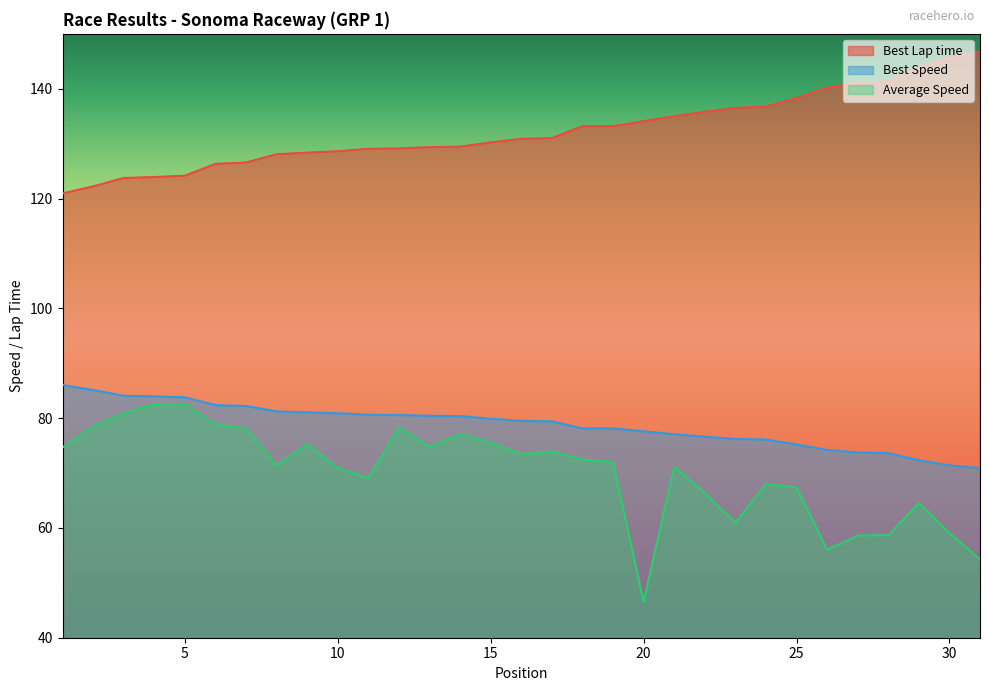

At 31, list the series in order from largest to smallest.

Best Lap time, Best Speed, Average Speed